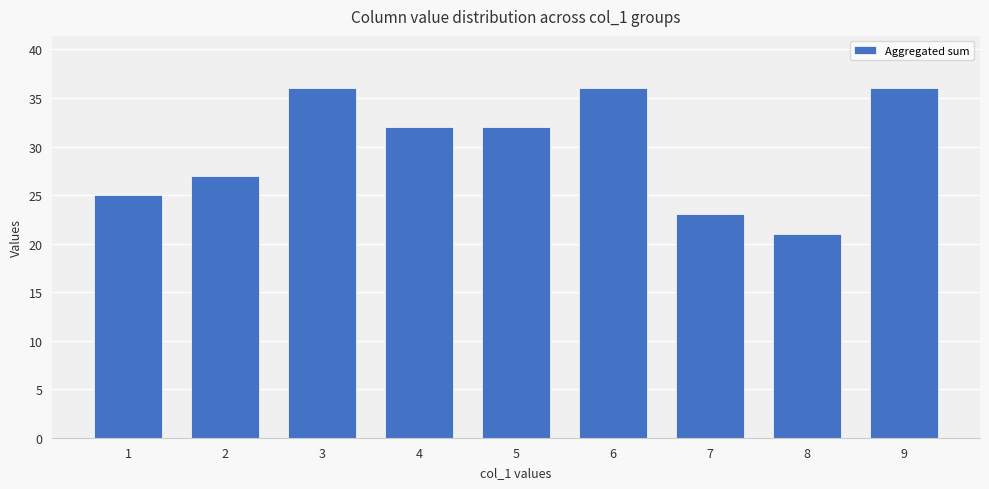

At which label does the data first exceed 32?

3